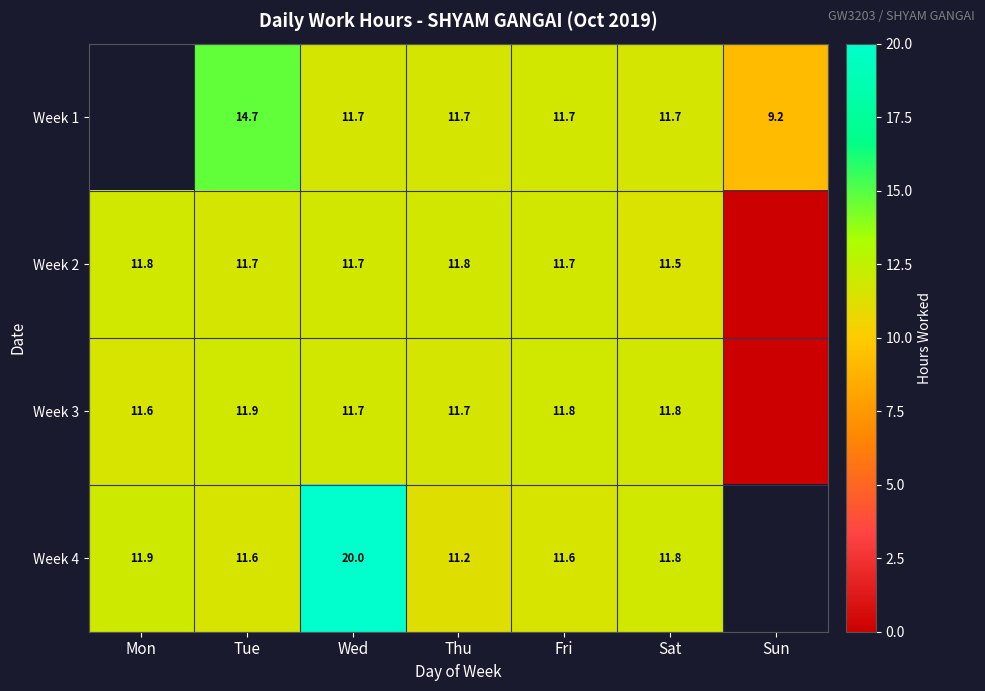

Is the value of Week 1 at Sun greater than the value of Week 3 at Thu?

No